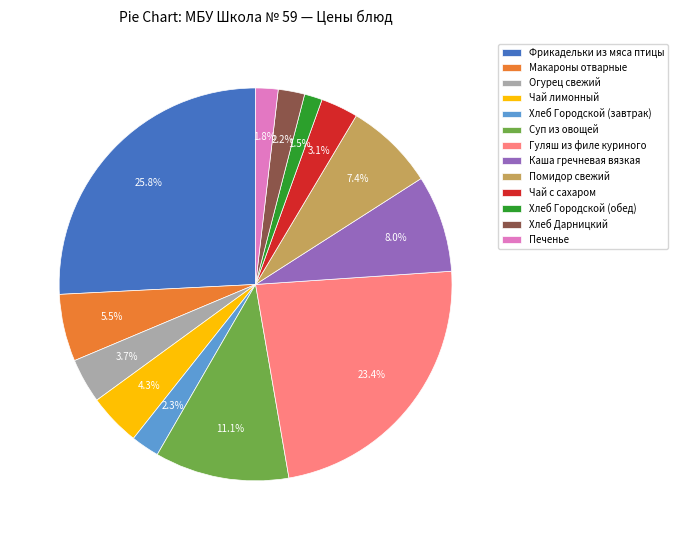

Which has a higher value, Чай с сахаром or Хлеб Городской (обед)?

Чай с сахаром